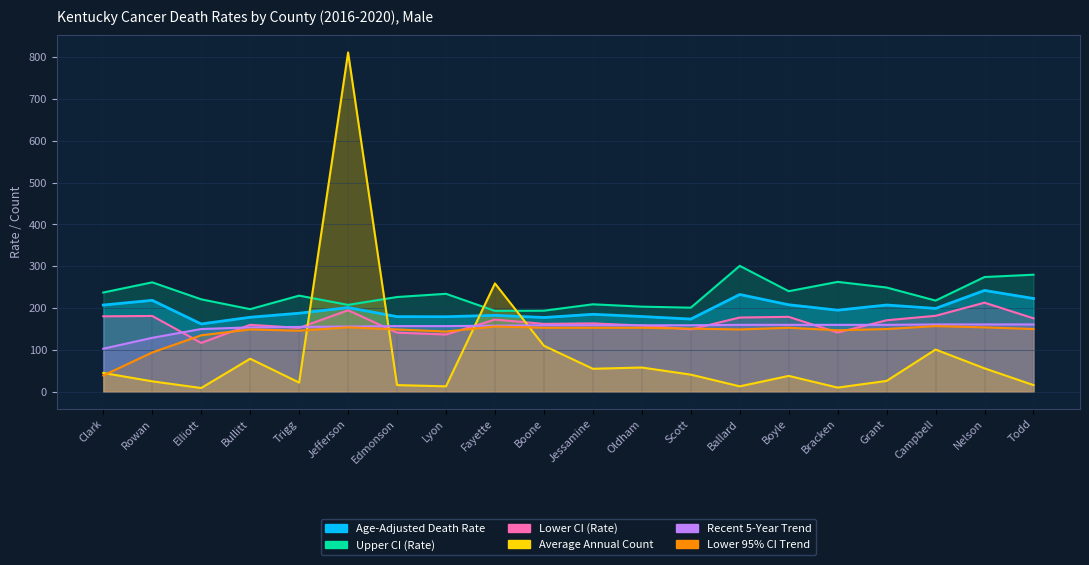

Reading left to right, what are all the values shown in this chart?

Age-Adjusted Death Rate: 207.3	218.6	162.1	178.1	187.8	201.2	179.6	179.4	182.7	177.5	185.2	179.9	173.8	232.5	208.0	195.0	207.4	199.2	242.2	223.0
Upper CI (Rate): 237.3	261.6	221.0	197.5	229.8	207.7	226.5	234.2	193.3	193.8	209.1	203.5	201.0	301.0	240.4	262.7	249.2	218.0	274.3	279.8
Lower CI (Rate): 180.4	181.2	116.8	160.1	152.8	194.9	141.3	136.9	172.6	162.3	163.5	158.4	149.3	177.5	179.1	141.6	170.9	181.6	213.0	175.6
Average Annual Count: 45.0	25.0	9.0	79.0	22.0	811.0	16.0	13.0	259.0	110.0	55.0	58.0	41.0	13.0	38.0	10.0	26.0	101.0	56.0	16.0
Recent 5-Year Trend: 103.0	129.0	150.0	154.0	155.0	156.0	157.0	157.0	158.0	159.0	159.0	159.0	159.0	160.0	160.0	160.0	160.0	161.0	161.0	161.0
Lower 95% CI Trend: 39.0	94.0	135.0	149.0	146.0	154.0	149.0	144.0	156.0	153.0	153.0	153.0	151.0	149.0	153.0	147.0	150.0	157.0	154.0	150.0